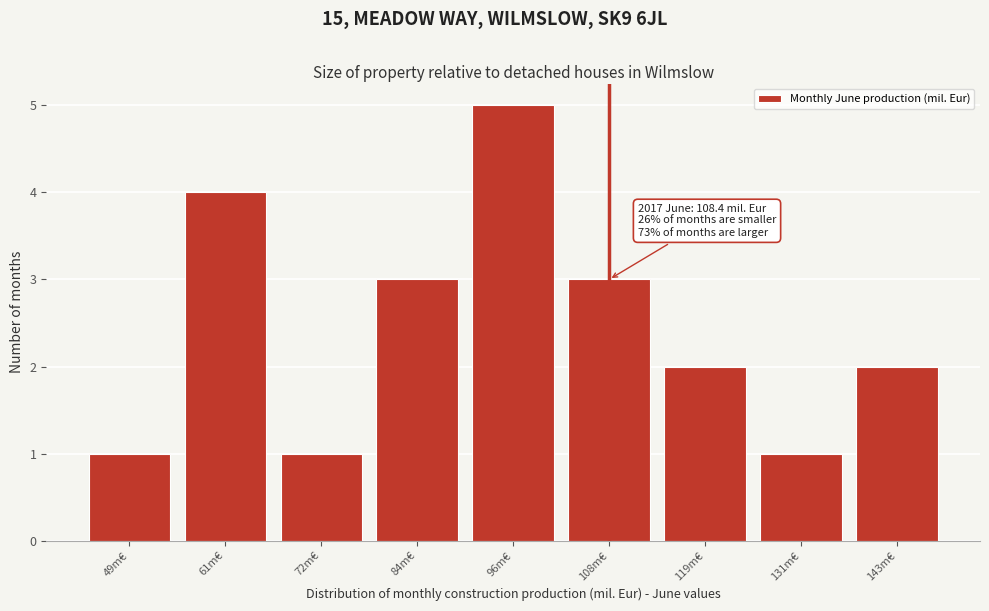

Reading left to right, extract all data points from this chart.

1	4	1	3	5	3	2	1	2